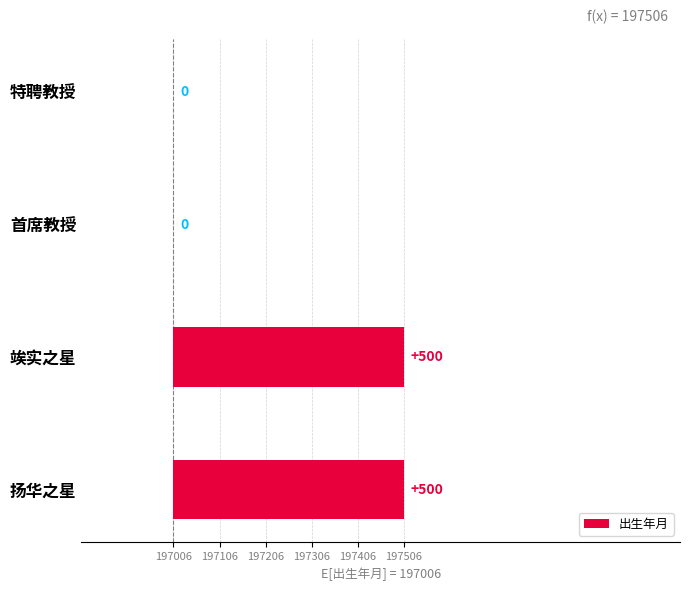

What is the sum of all values?

1000